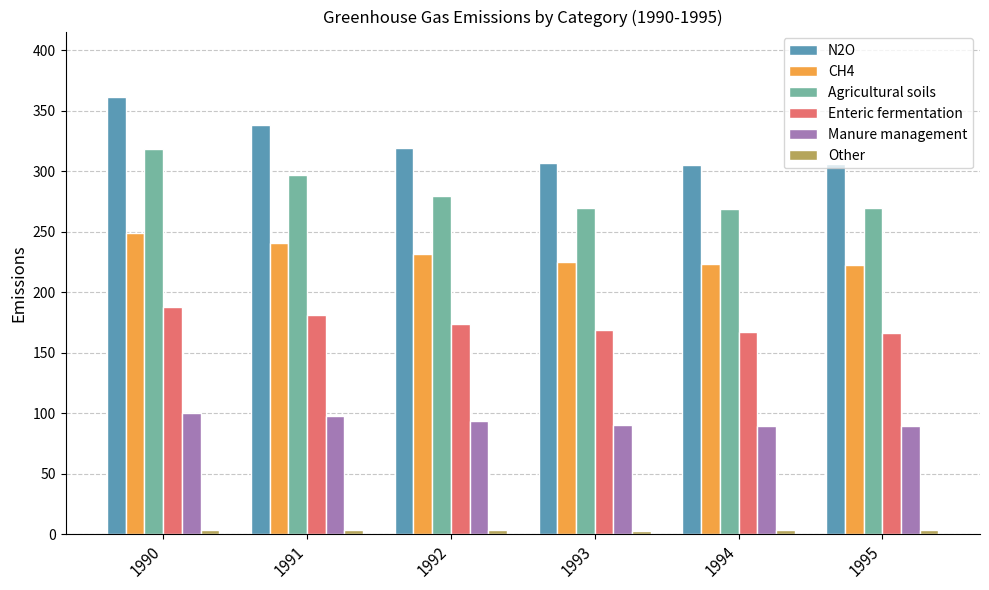

What is the greatest value displayed?

361.4